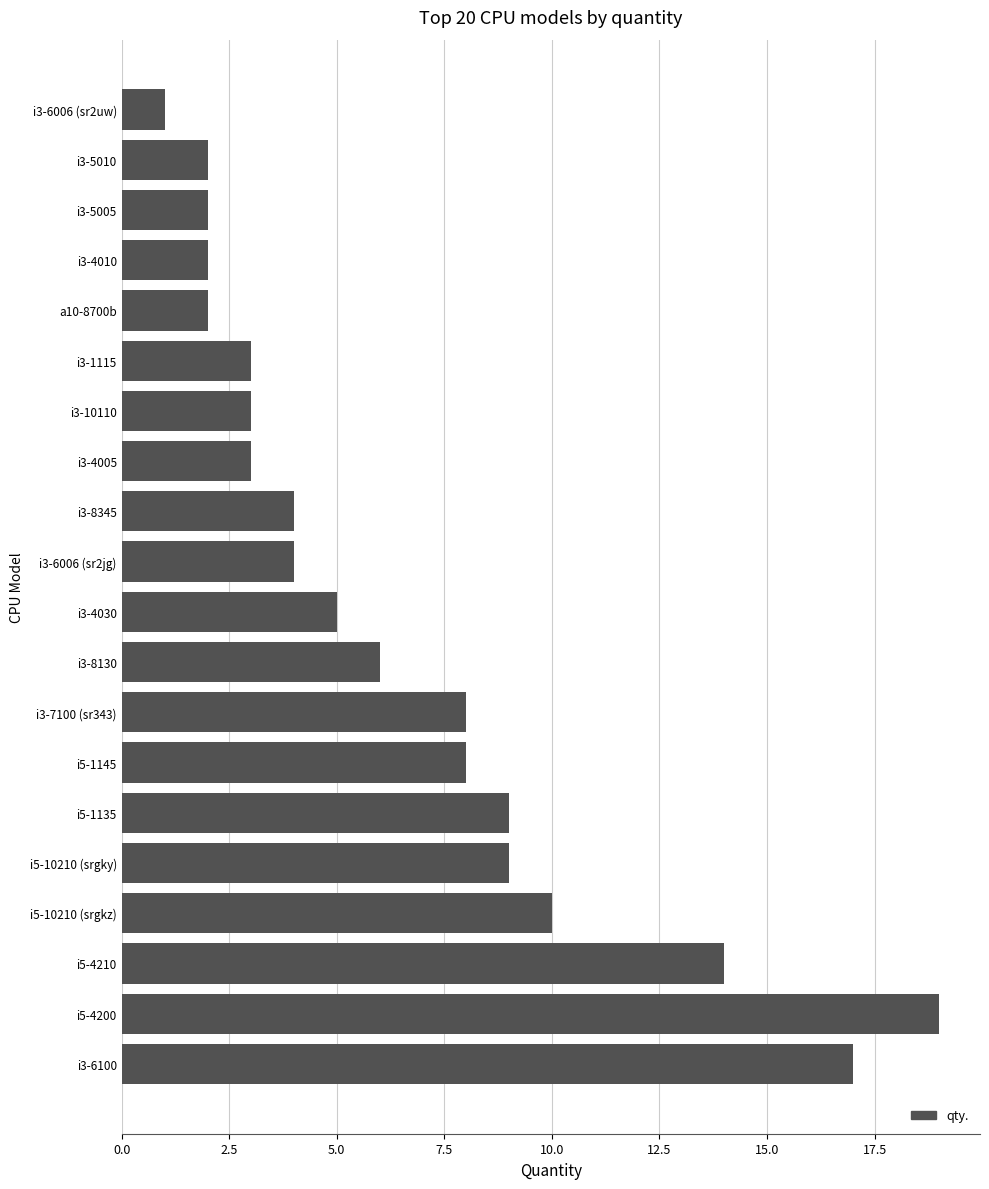

What is the change in value from i5-4210 to i3-8130?

-8